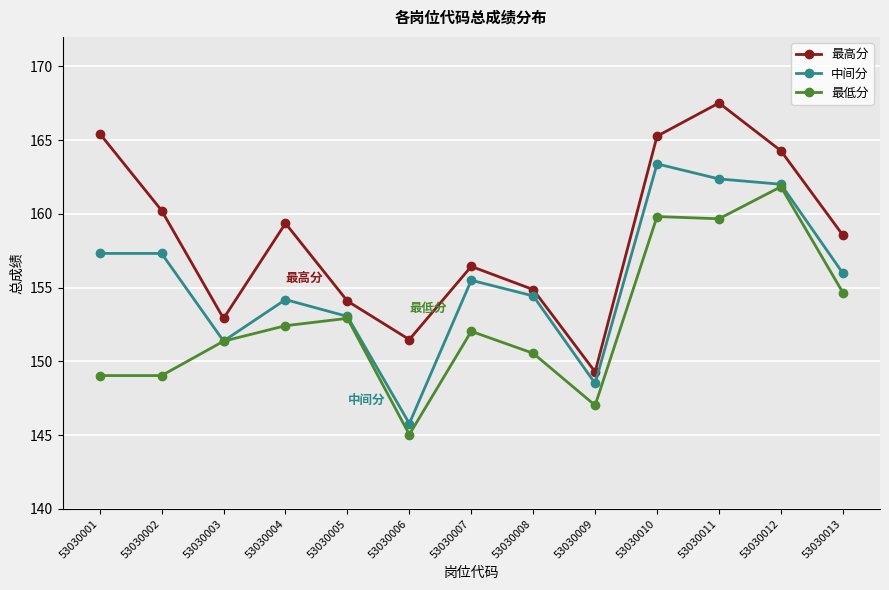

The 中间分 series shows 156.0 at 53030013. True or false?

True